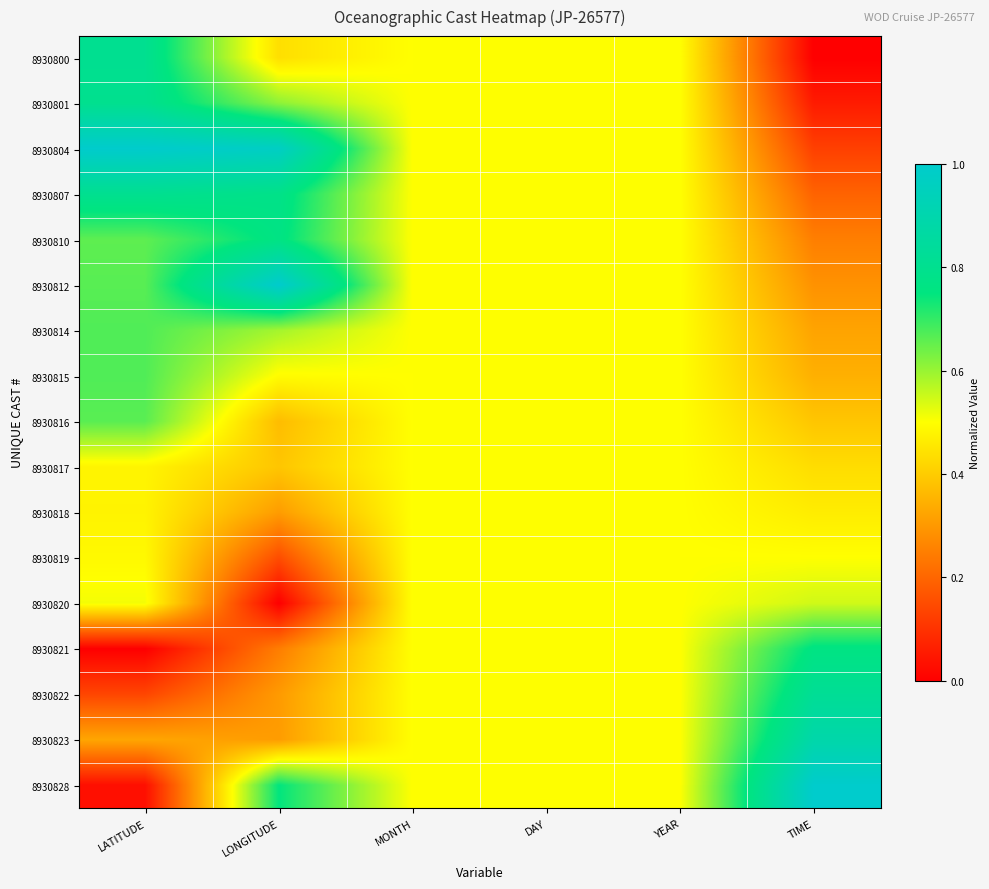

Reading right to left, extract all data points from this chart.

8930800: TIME=0.0	YEAR=0.5	DAY=0.5	MONTH=0.5	LONGITUDE=0.4	LATITUDE=0.8
8930801: TIME=0.1	YEAR=0.5	DAY=0.5	MONTH=0.5	LONGITUDE=0.6	LATITUDE=0.8
8930804: TIME=0.1	YEAR=0.5	DAY=0.5	MONTH=0.5	LONGITUDE=1.0	LATITUDE=1.0
8930807: TIME=0.2	YEAR=0.5	DAY=0.5	MONTH=0.5	LONGITUDE=0.8	LATITUDE=0.8
8930810: TIME=0.3	YEAR=0.5	DAY=0.5	MONTH=0.5	LONGITUDE=0.8	LATITUDE=0.7
8930812: TIME=0.3	YEAR=0.5	DAY=0.5	MONTH=0.5	LONGITUDE=1.0	LATITUDE=0.7
8930814: TIME=0.3	YEAR=0.5	DAY=0.5	MONTH=0.5	LONGITUDE=0.6	LATITUDE=0.7
8930815: TIME=0.3	YEAR=0.5	DAY=0.5	MONTH=0.5	LONGITUDE=0.5	LATITUDE=0.7
8930816: TIME=0.4	YEAR=0.5	DAY=0.5	MONTH=0.5	LONGITUDE=0.4	LATITUDE=0.7
8930817: TIME=0.4	YEAR=0.5	DAY=0.5	MONTH=0.5	LONGITUDE=0.4	LATITUDE=0.5
8930818: TIME=0.5	YEAR=0.5	DAY=0.5	MONTH=0.5	LONGITUDE=0.3	LATITUDE=0.5
8930819: TIME=0.5	YEAR=0.5	DAY=0.5	MONTH=0.5	LONGITUDE=0.2	LATITUDE=0.5
8930820: TIME=0.5	YEAR=0.5	DAY=0.5	MONTH=0.5	LONGITUDE=0.0	LATITUDE=0.5
8930821: TIME=0.8	YEAR=0.5	DAY=0.5	MONTH=0.5	LONGITUDE=0.2	LATITUDE=0.0
8930822: TIME=0.8	YEAR=0.5	DAY=0.5	MONTH=0.5	LONGITUDE=0.3	LATITUDE=0.1
8930823: TIME=0.9	YEAR=0.5	DAY=0.5	MONTH=0.5	LONGITUDE=0.3	LATITUDE=0.3
8930828: TIME=1.0	YEAR=0.5	DAY=0.5	MONTH=0.5	LONGITUDE=0.7	LATITUDE=0.0